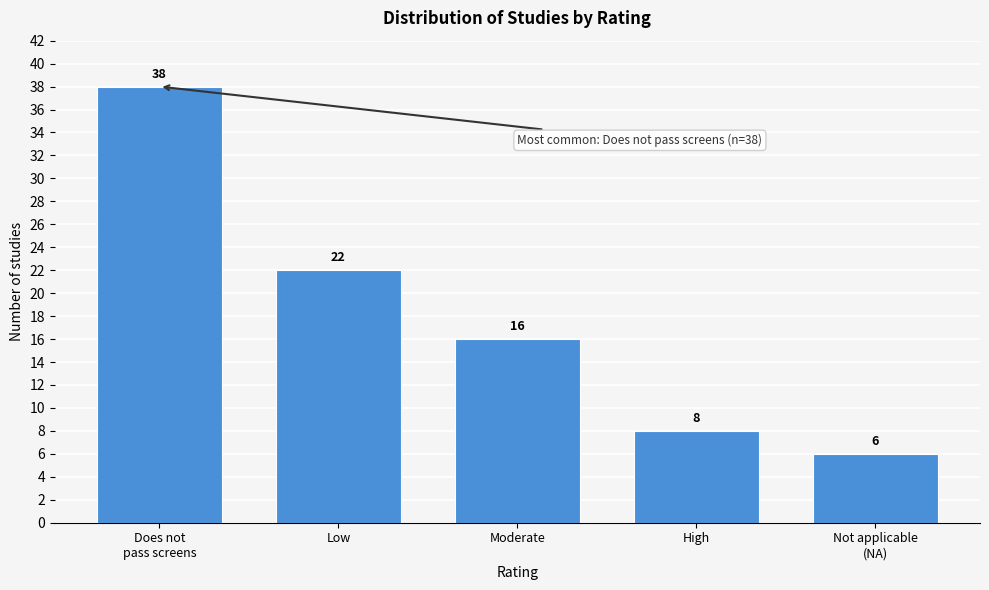

Reading left to right, what are all the values shown in this chart?

38	22	16	8	6